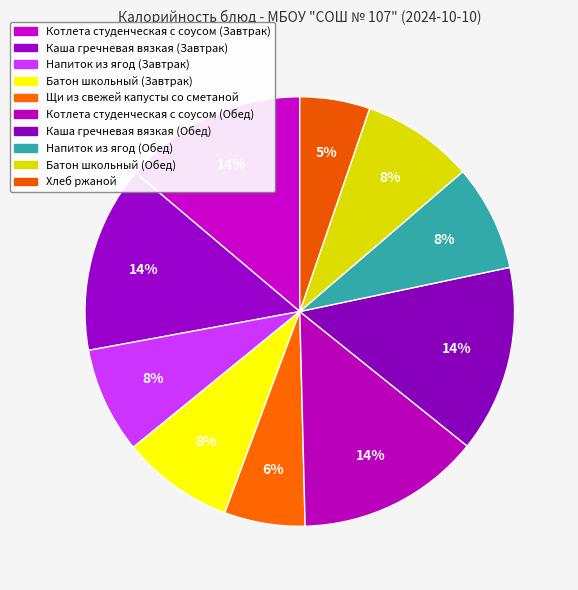

Does Каша гречневая вязкая (Обед) account for over 50% of the chart?

No